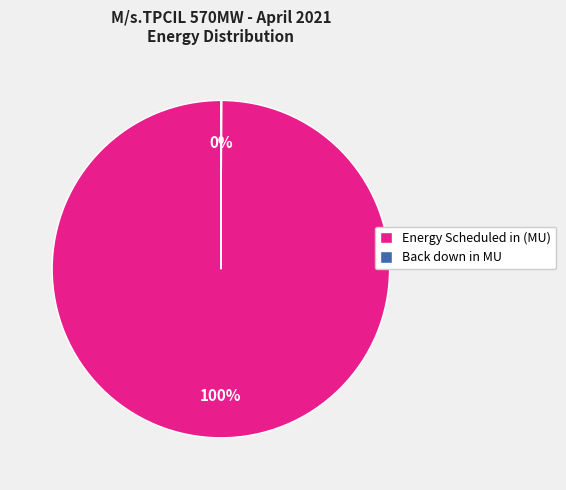

To the nearest percent, what is the difference between the largest and smallest slice percentages?

100%